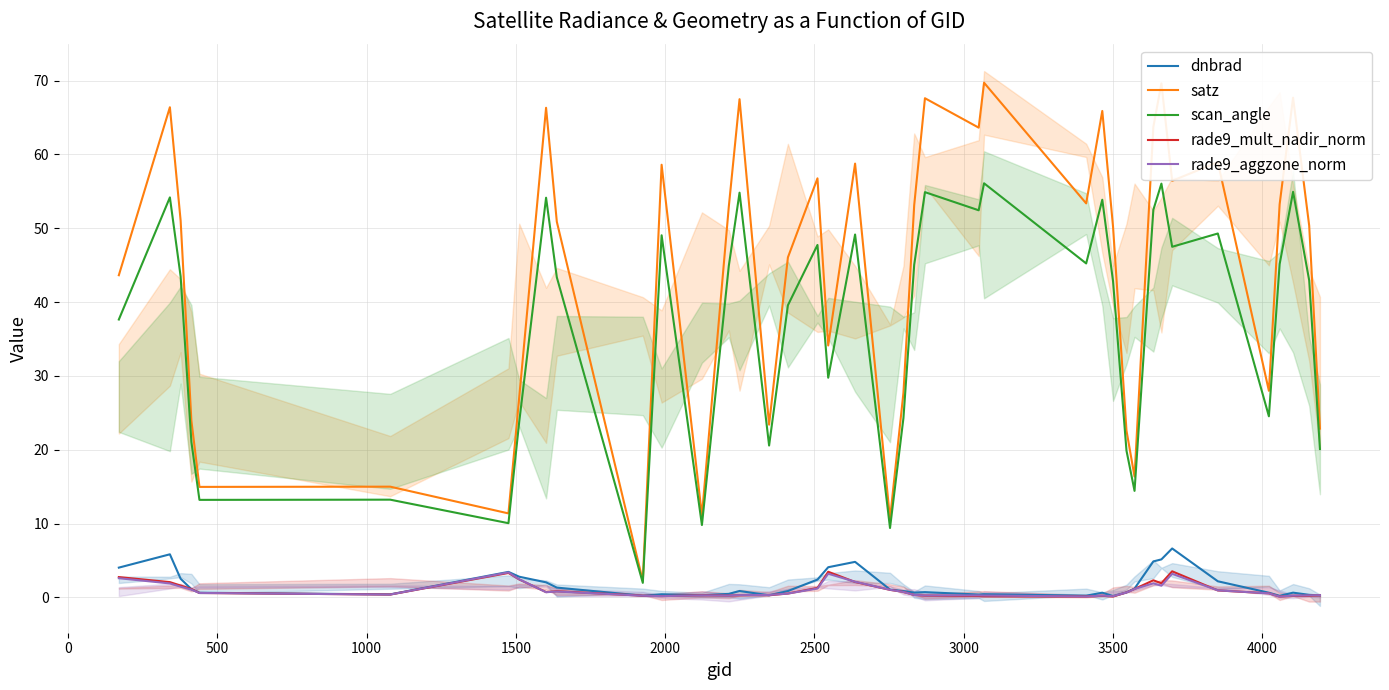

True or false: scan_angle and rade9_aggzone_norm cross at least once.

False